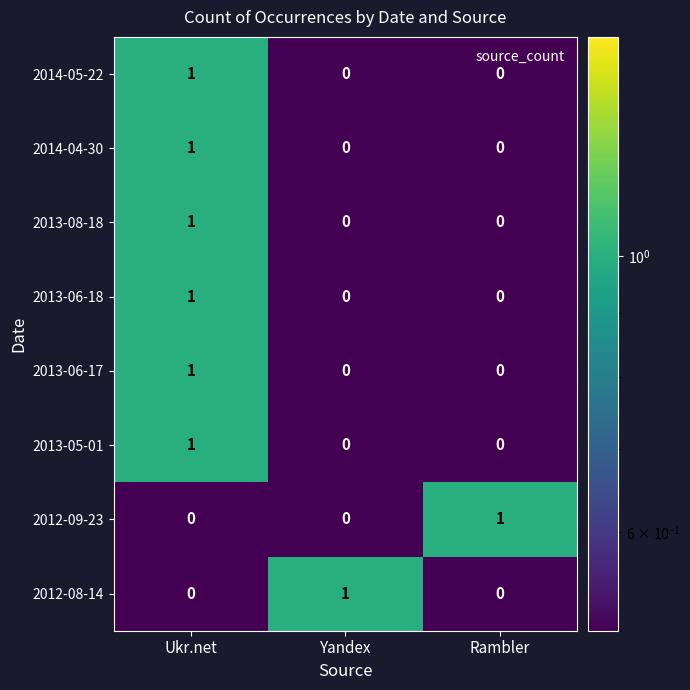

What is the smallest value displayed?

0